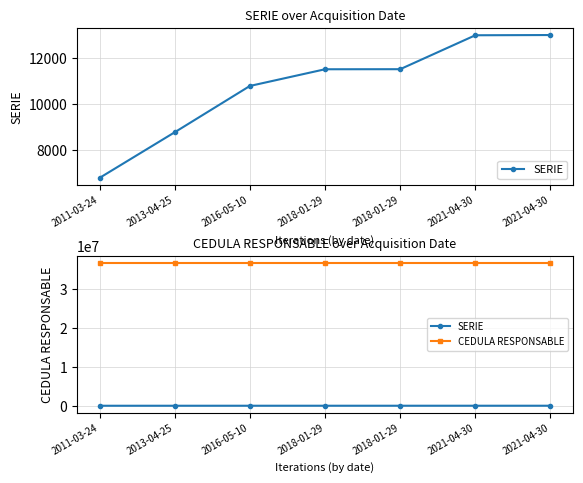

Count the number of data series in this chart.

2